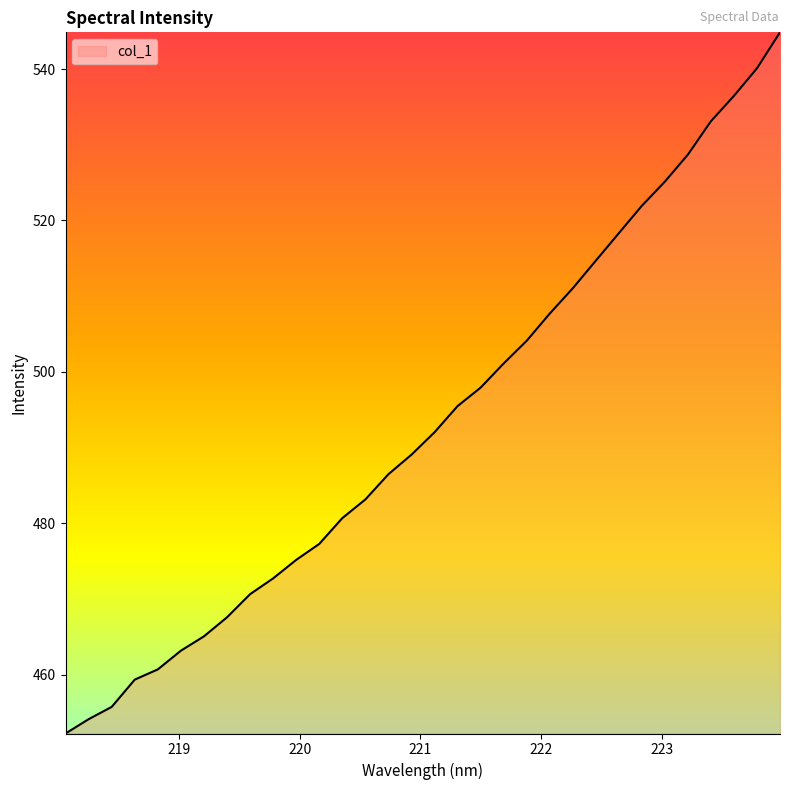

What is the greatest value displayed?

544.9